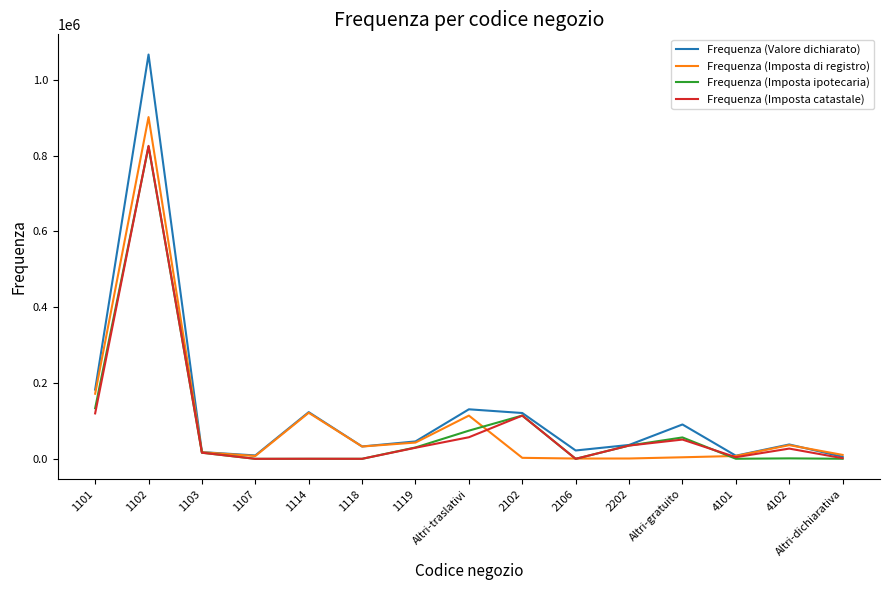

What is the maximum value shown in the chart?

1066592